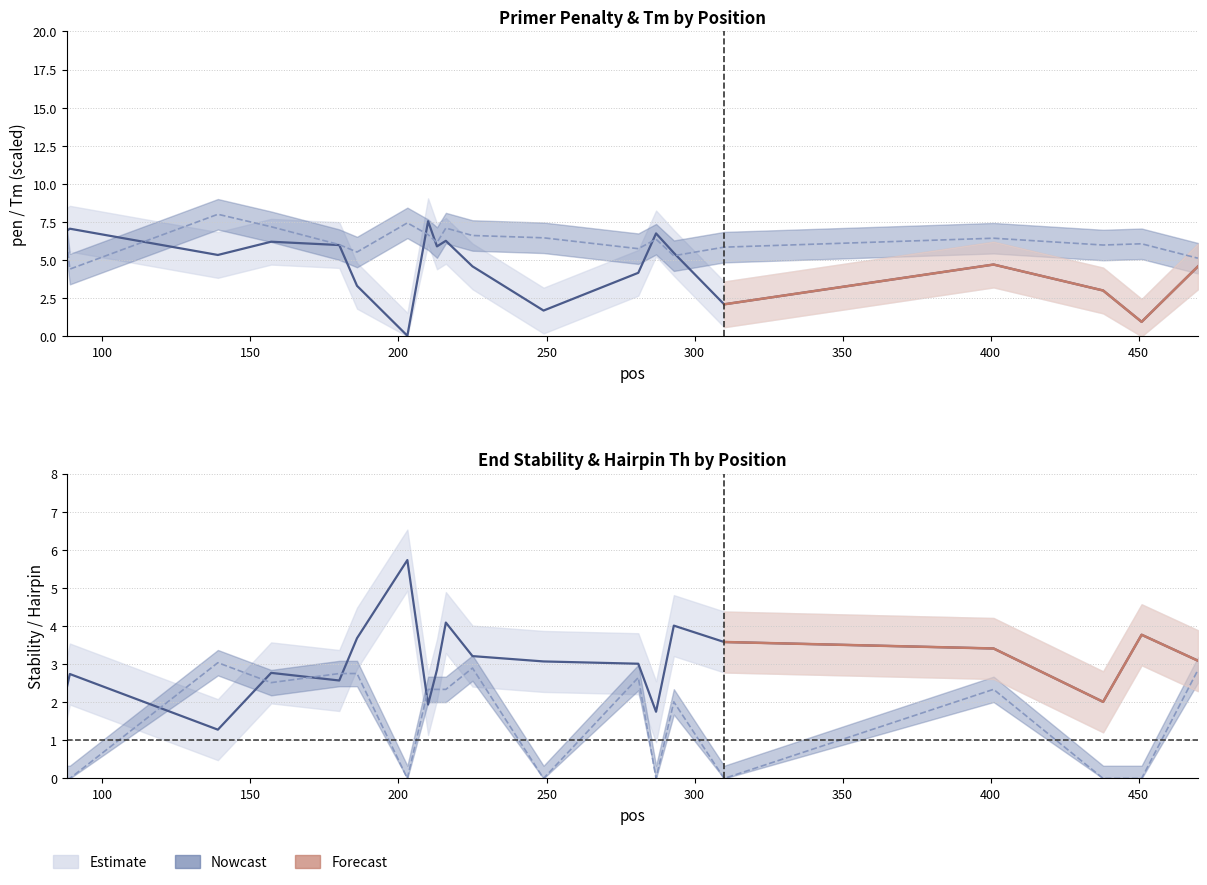

True or false: PRIMER_RIGHT_0_HAIRPIN_TH has more than 2 points higher than both neighbors.

True